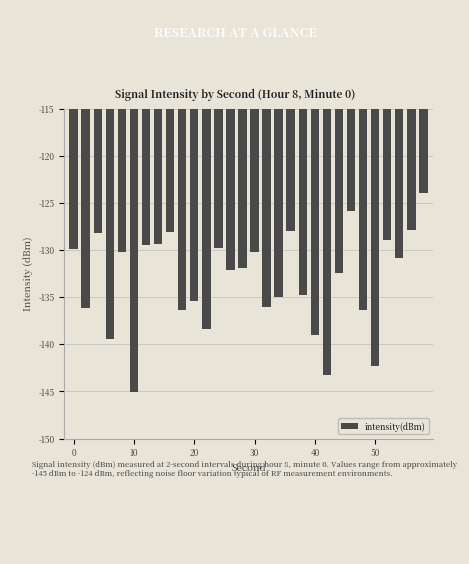

What is the average value?

-133.2